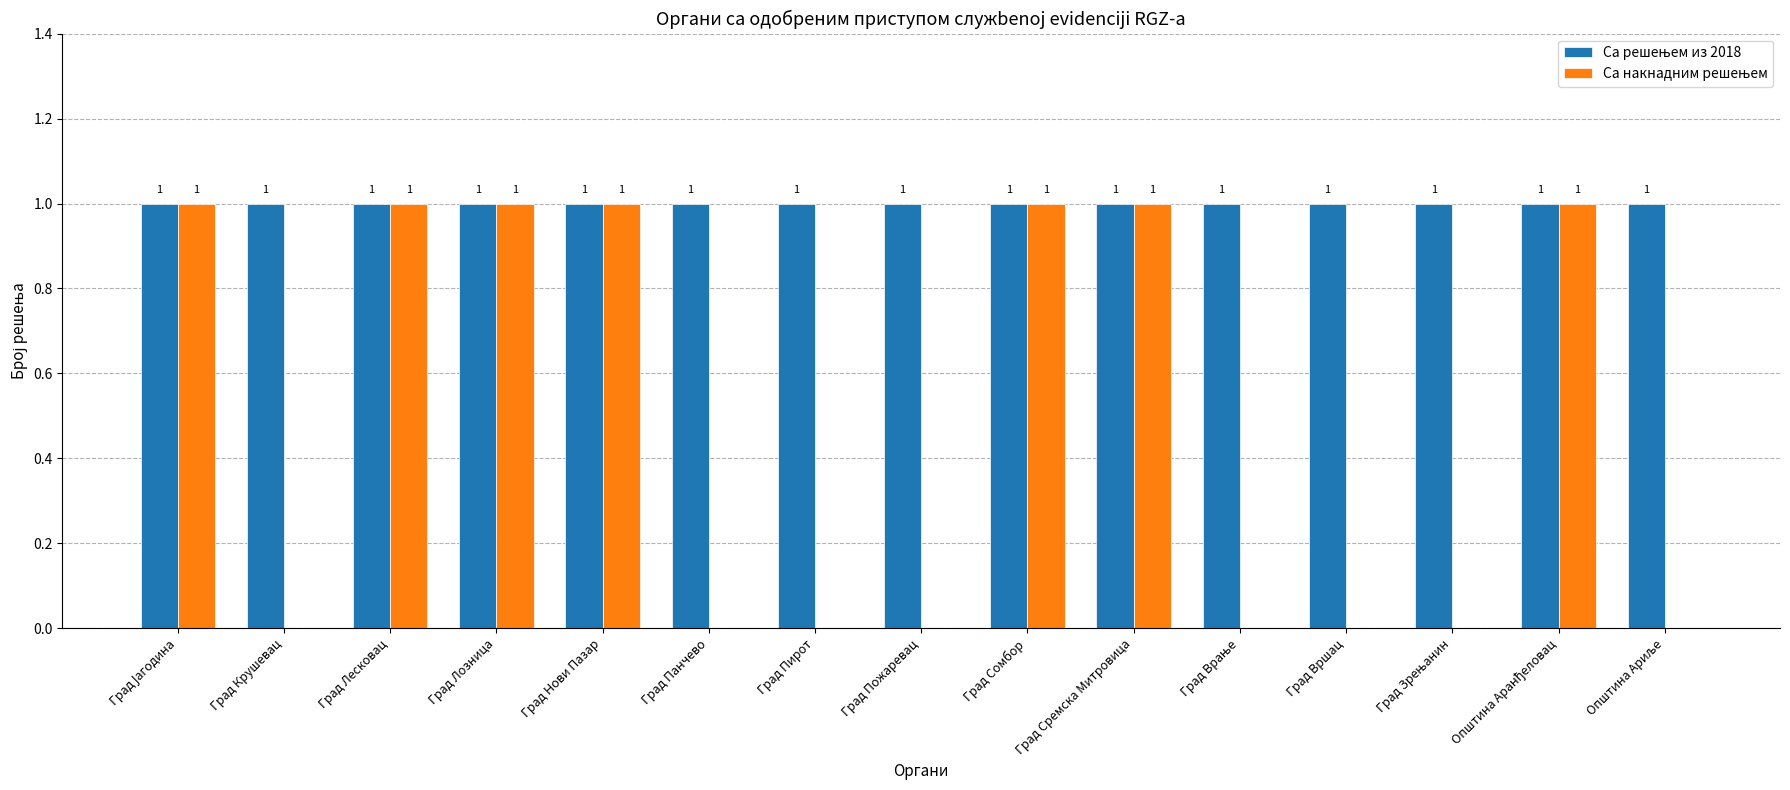

Count the number of data series in this chart.

2